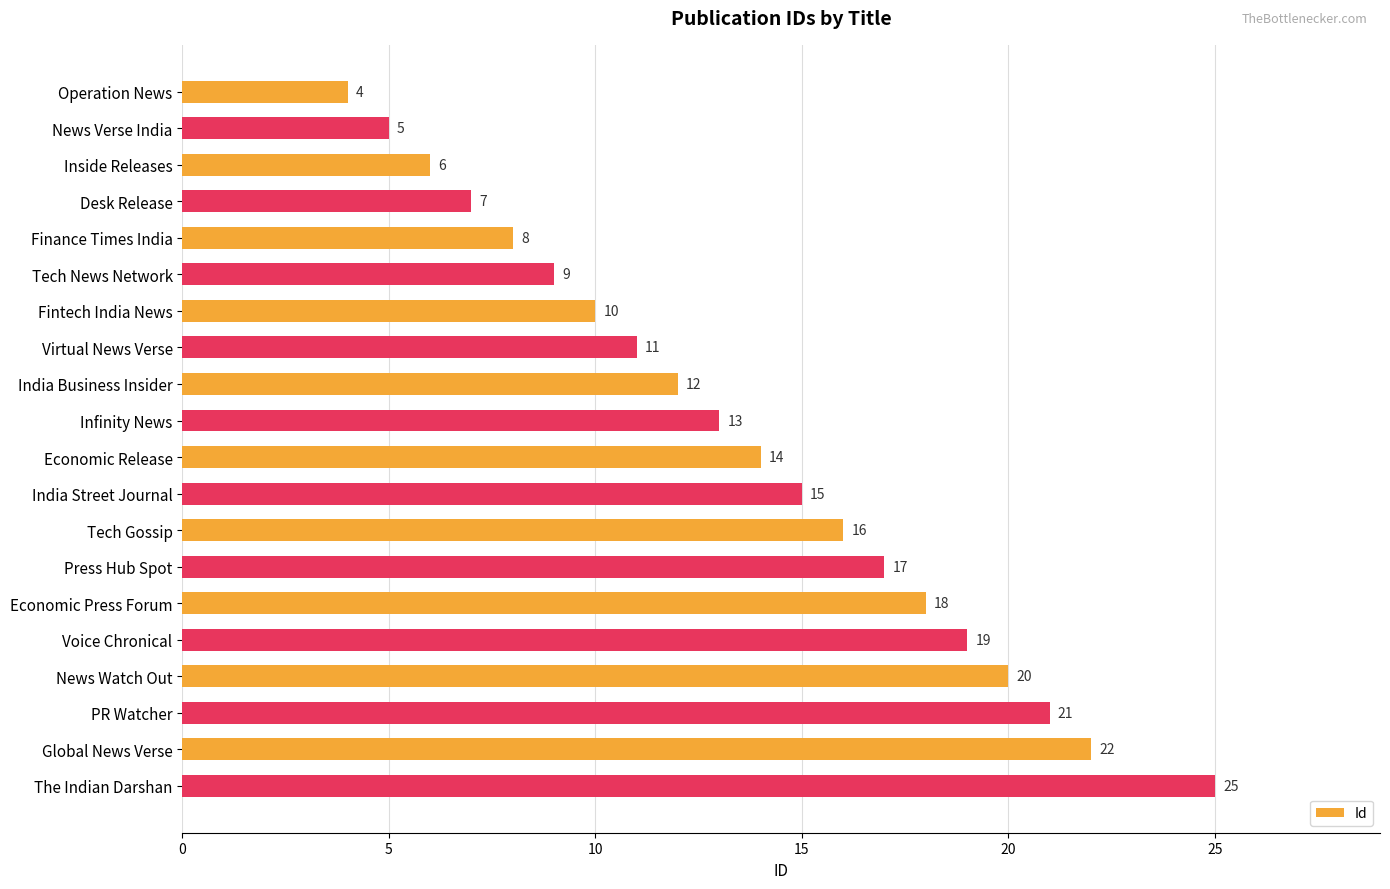

Which label corresponds to the largest value in the chart?

The Indian Darshan